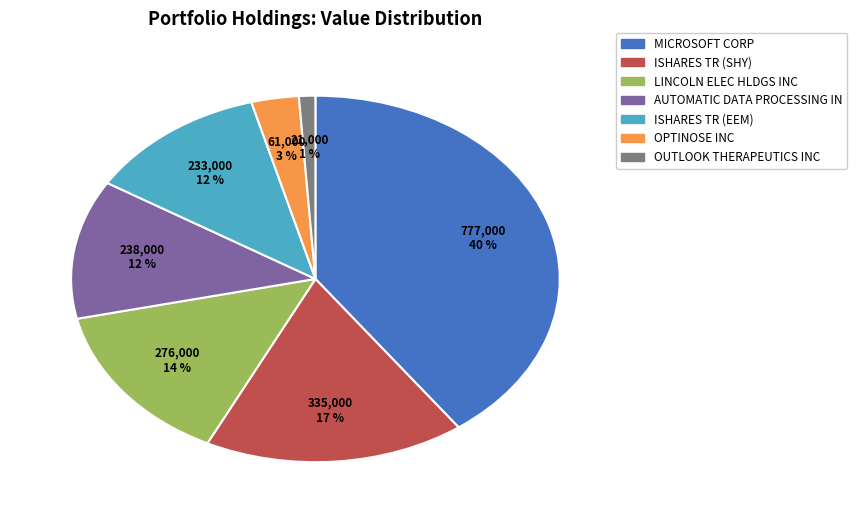

What is the ratio of the value at OPTINOSE INC to the value at LINCOLN ELEC HLDGS INC?

0.2